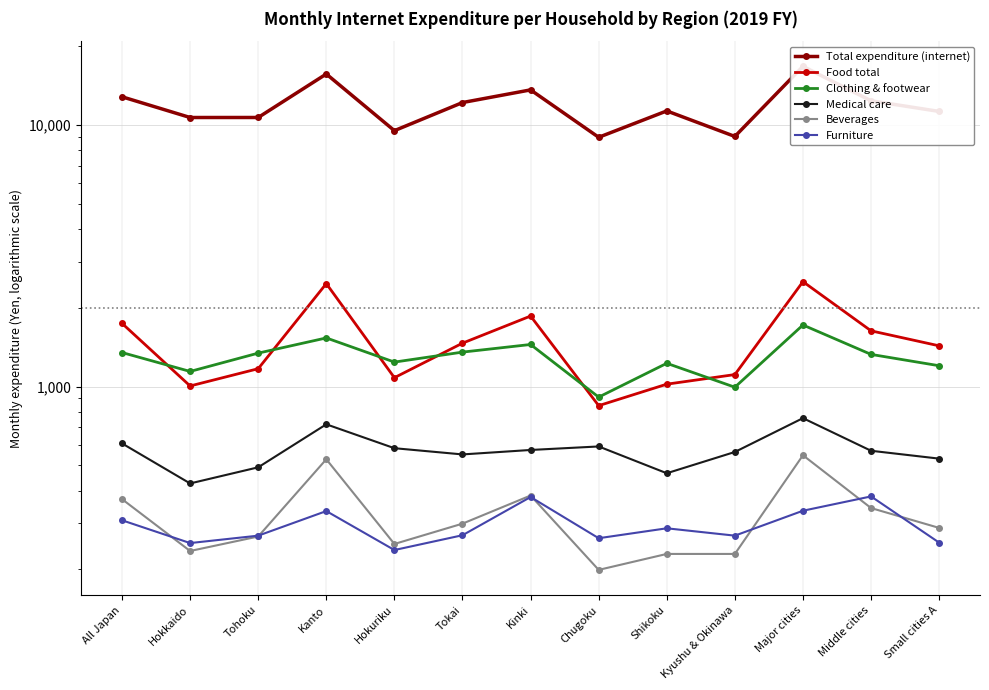

How many data points in Medical care are less than 568?

6